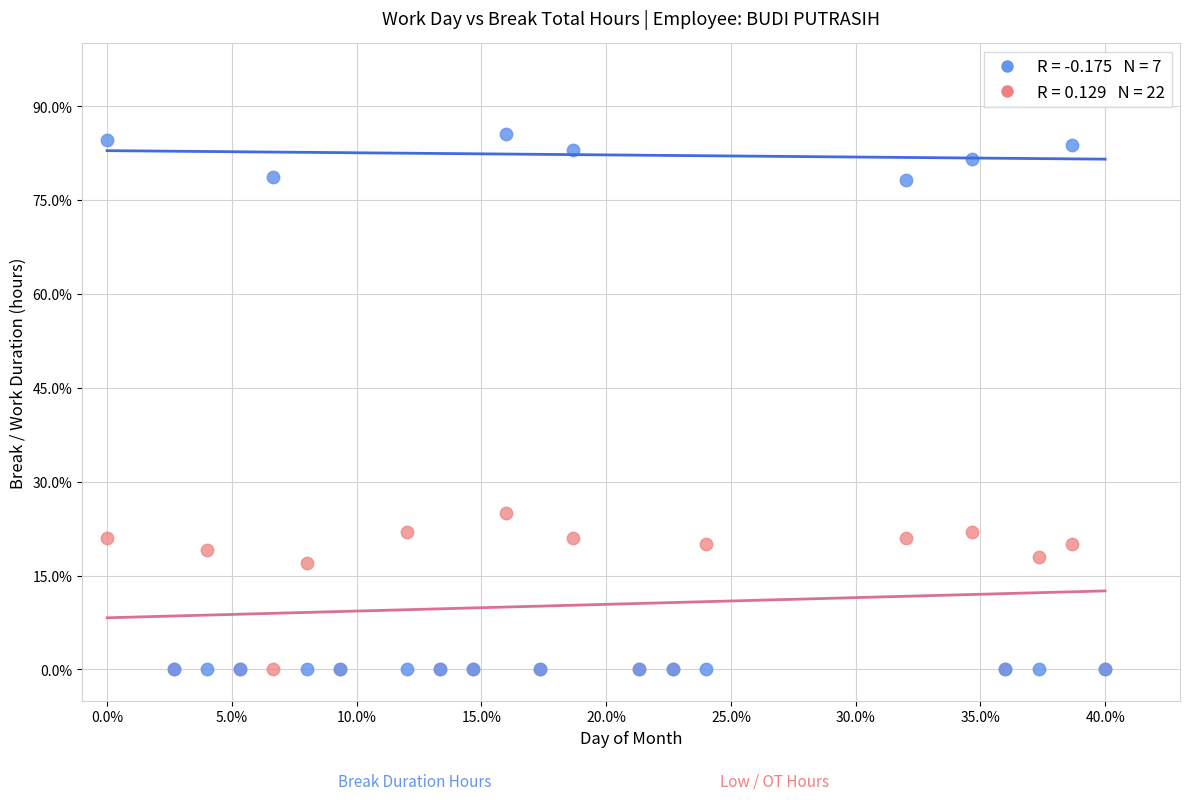

Across all series, what Y value is closest to 42?

25.0